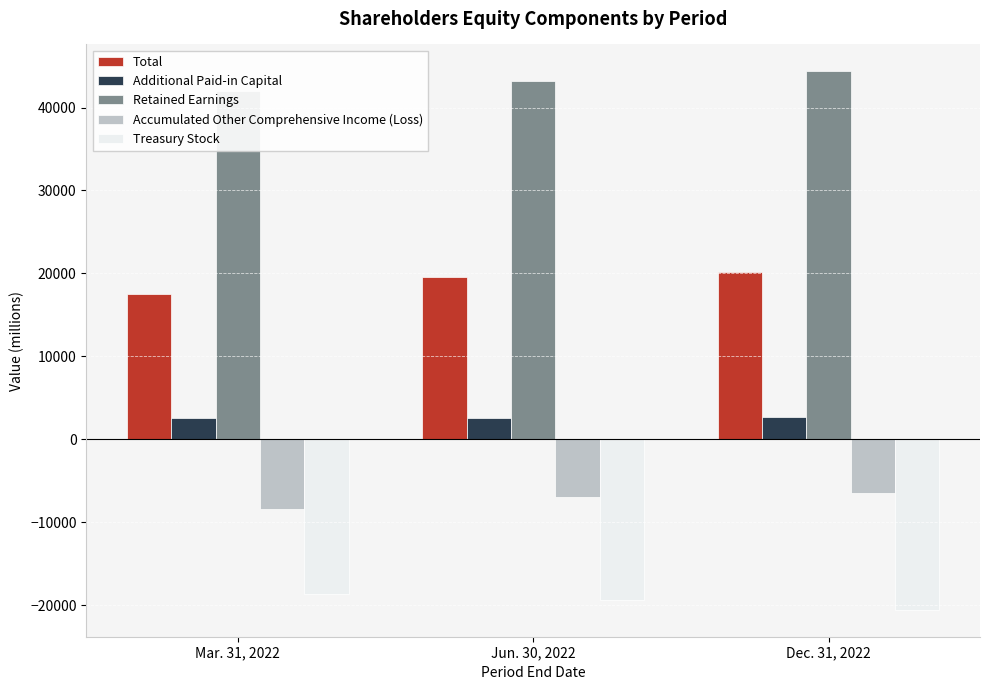

Count the Additional Paid-in Capital values in the range 2560 to 2641.

3